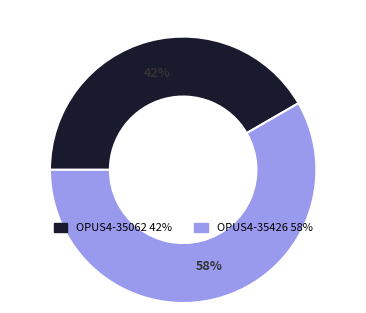

Which slice is the largest?

OPUS4-35426